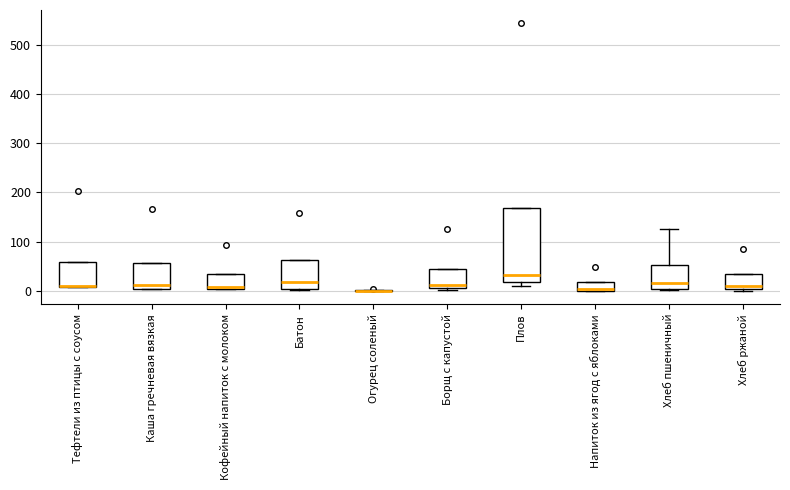

Reading left to right, read every box against the y-axis: the position of its median line, the range the box covers, and the ends of its whiskers. The values are not printed on the chart, so give them approximately, as read against the axis.

Тефтели из птицы с соусом: median 10 (drawn on the box's lower edge), box 10 to 60, whiskers 10 to 60
Каша гречневая вязкая: median 10, box 0 to 60, whiskers 0 to 60
Кофейный напиток с молоком: median 10, box 0 to 30, whiskers 0 to 30
Батон: median 20, box 0 to 60, whiskers 0 to 60
Огурец соленый: box collapsed to a line at 0, whiskers 0 to 0
Борщ с капустой: median 10 (just above the box's lower edge), box 10 to 40, whiskers 0 to 40
Плов: median 30, box 20 to 170, whiskers 10 to 170
Напиток из ягод с яблоками: median 0 (just above the box's lower edge), box 0 to 20, whiskers 0 to 20
Хлеб пшеничный: median 20, box 0 to 50, whiskers 0 to 130
Хлеб ржаной: median 10, box 0 to 30, whiskers 0 to 30